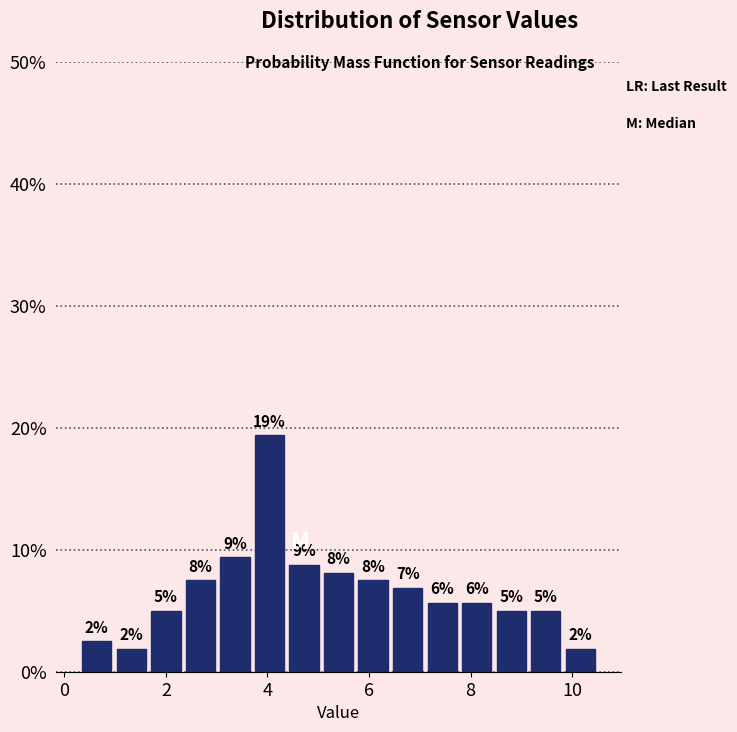

Around what value on the x-axis is the tallest bar? Give the approximate position of its centre, as read against the axis.

4.0